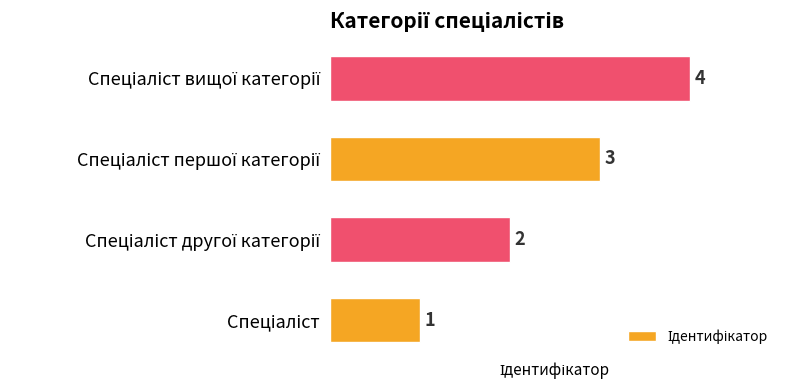

Count the number of data series in this chart.

1